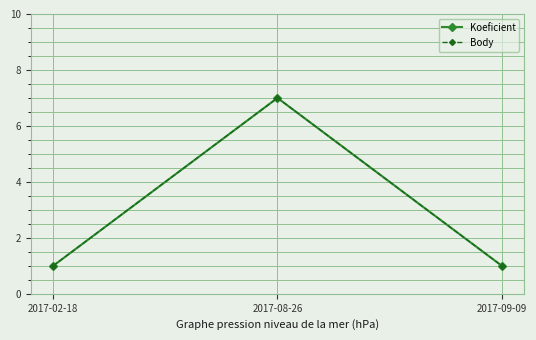

Is this an area chart (filled region under the line)?

No